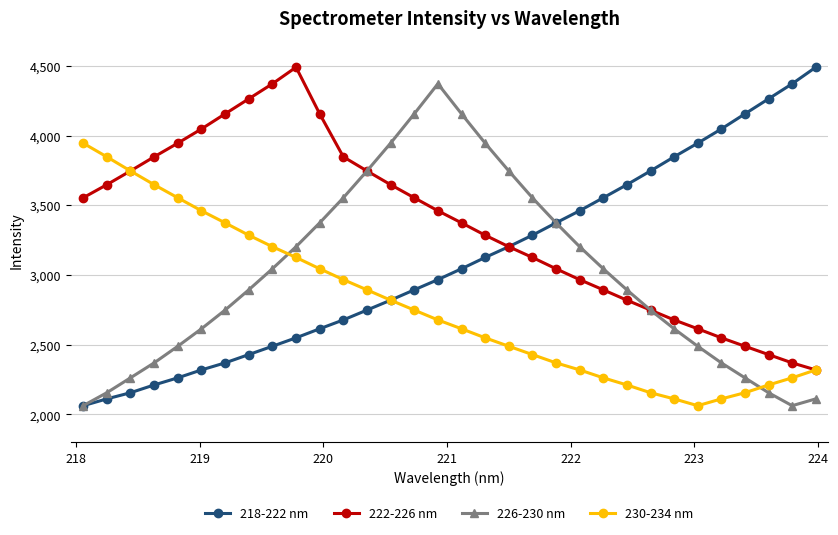

What is the value of the 218-222 nm point at the 7th from the left?

2370.1